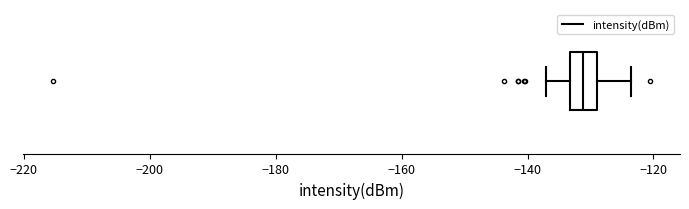

Read this box plot against the x-axis: the position of the median line, the range covered by the box, and the ends of both whiskers. The values are not printed on the chart, so give them approximately, as read against the axis.

median -132, box -134 to -128, whiskers -138 to -124